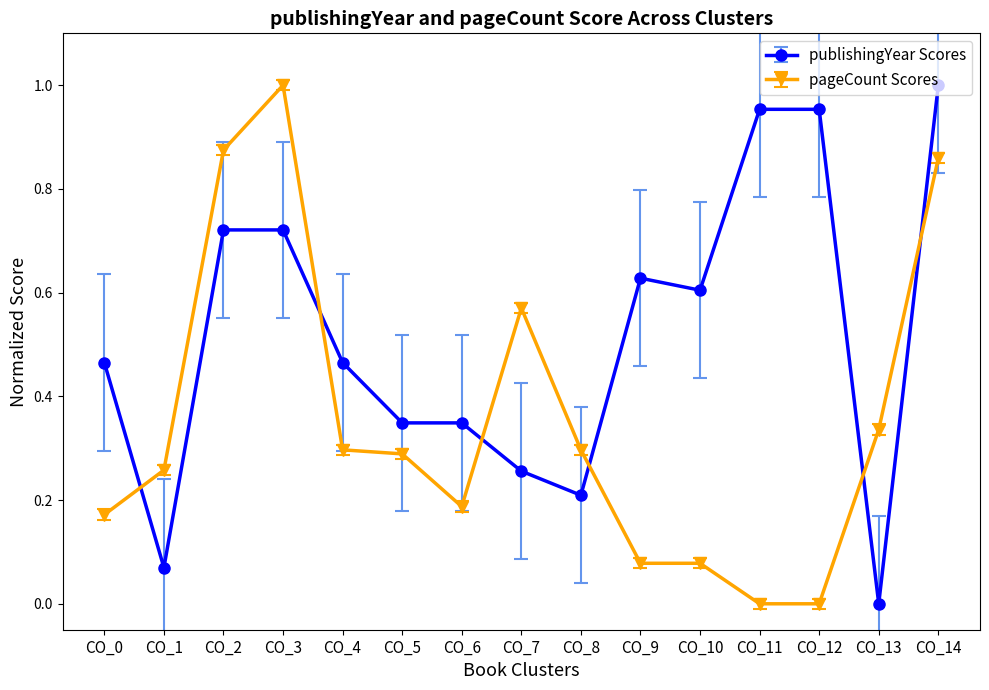

How many lines are shown in the chart?

2